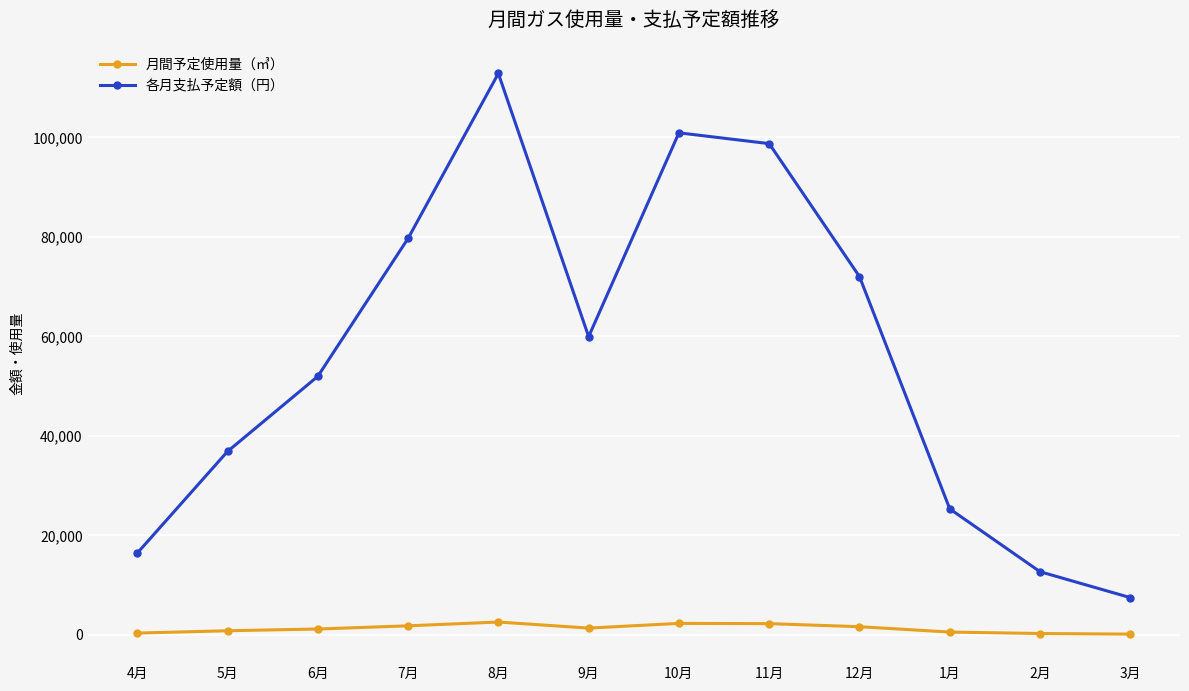

At 8月, list the series in order from largest to smallest.

各月支払予定額（円）, 月間予定使用量（㎥）